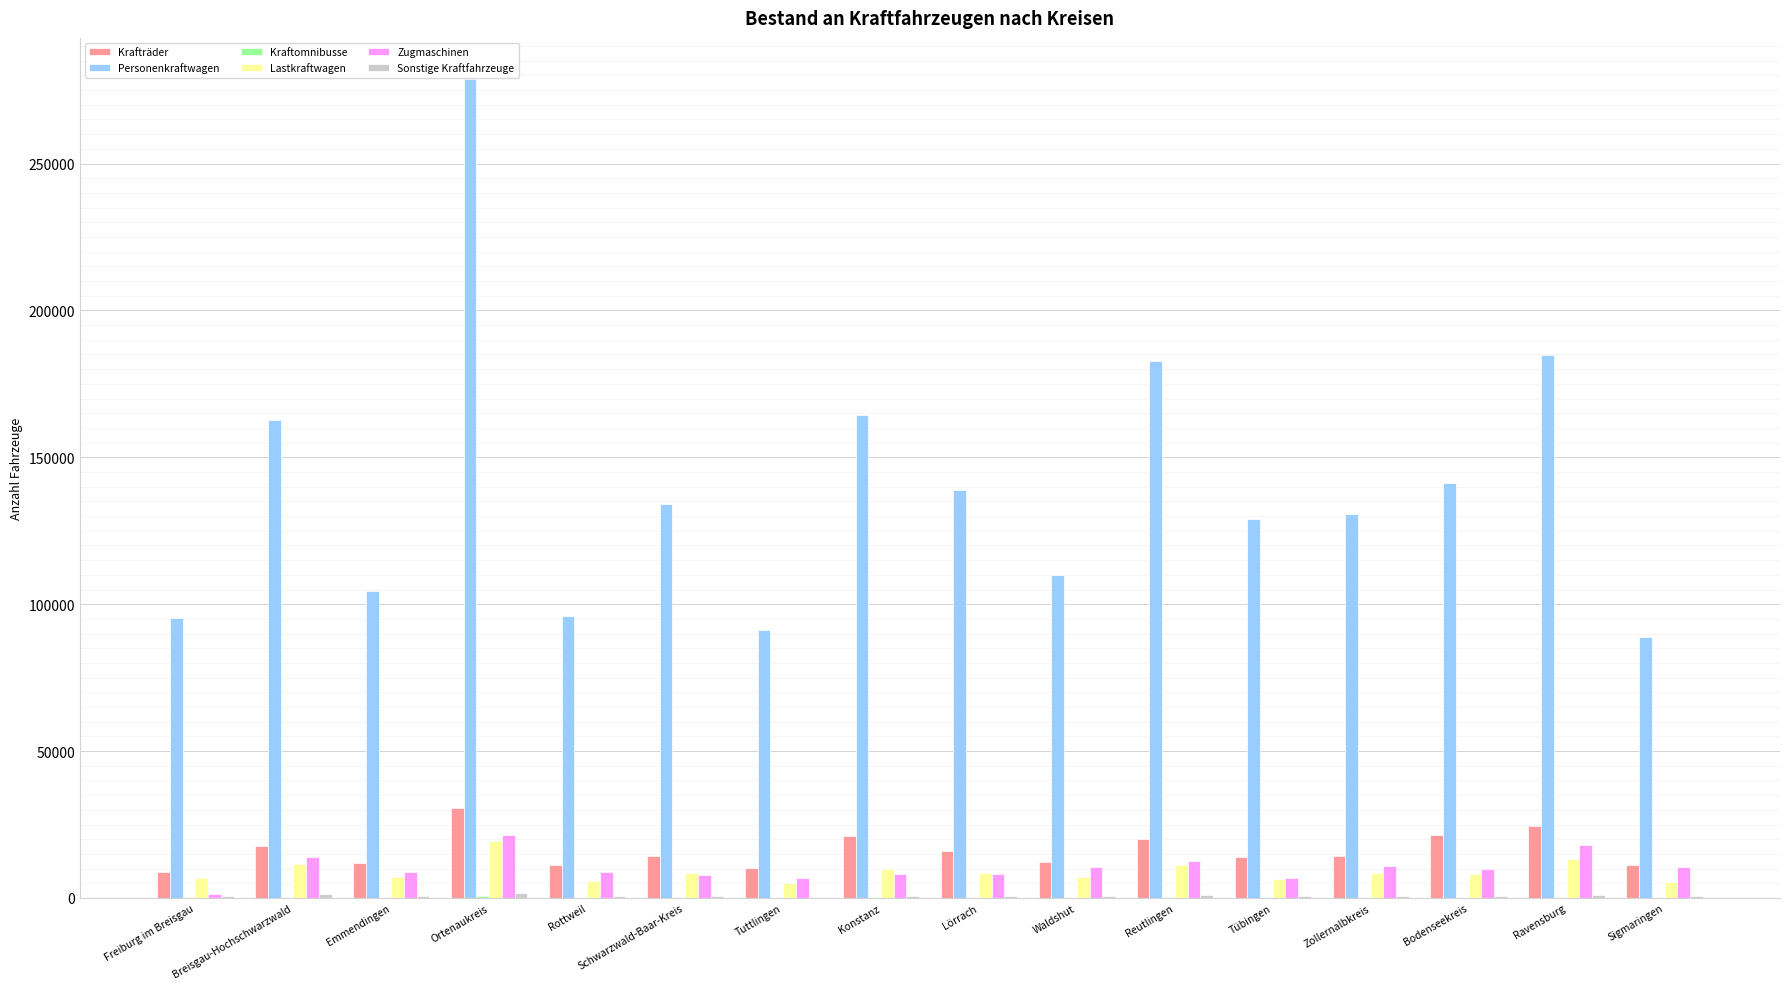

At which category is the sum across all series the highest?

Ortenaukreis